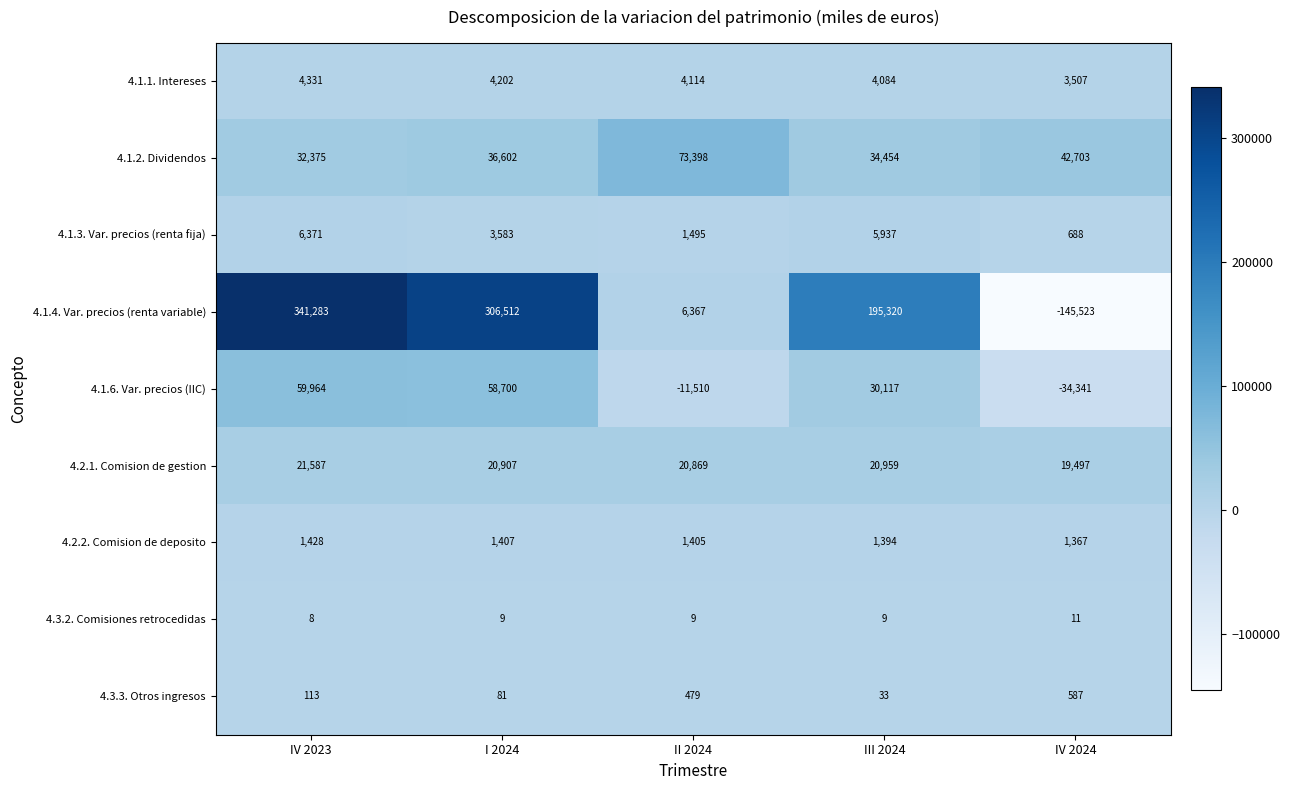

The value of 4.2.1. Comision de gestion at II 2024 is 31282. True or false?

False